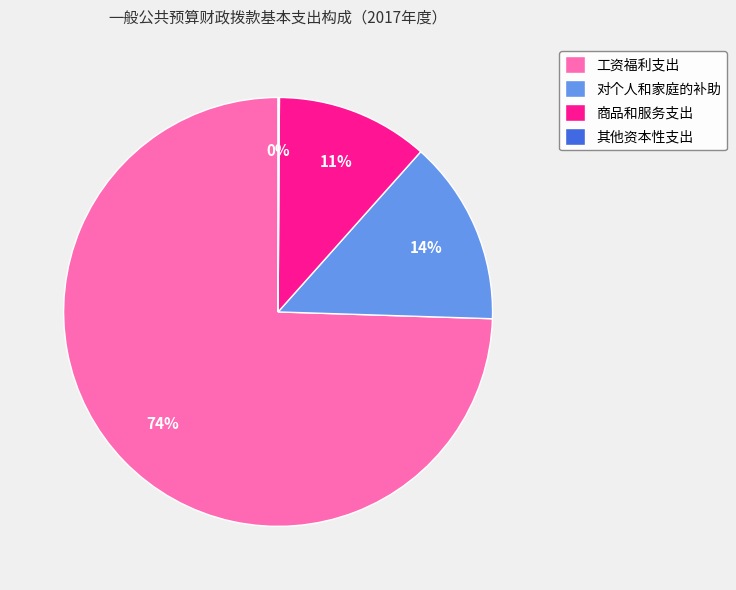

Which category has the biggest portion of the pie?

工资福利支出